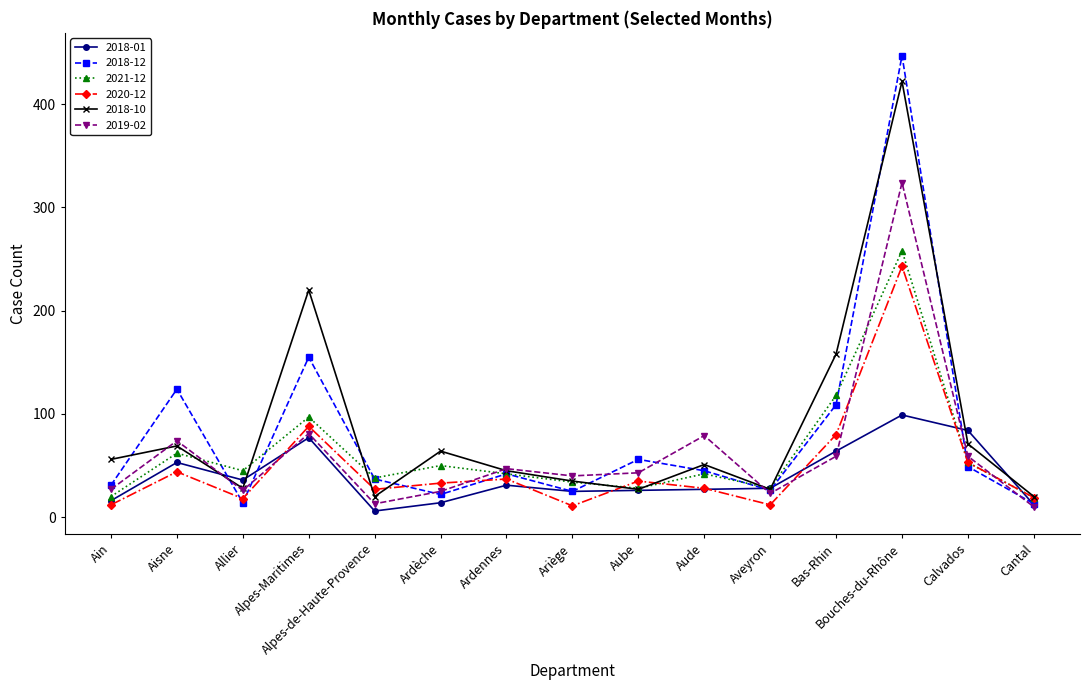

What is the sum of the 2020-12 values at Bas-Rhin and Cantal?

99